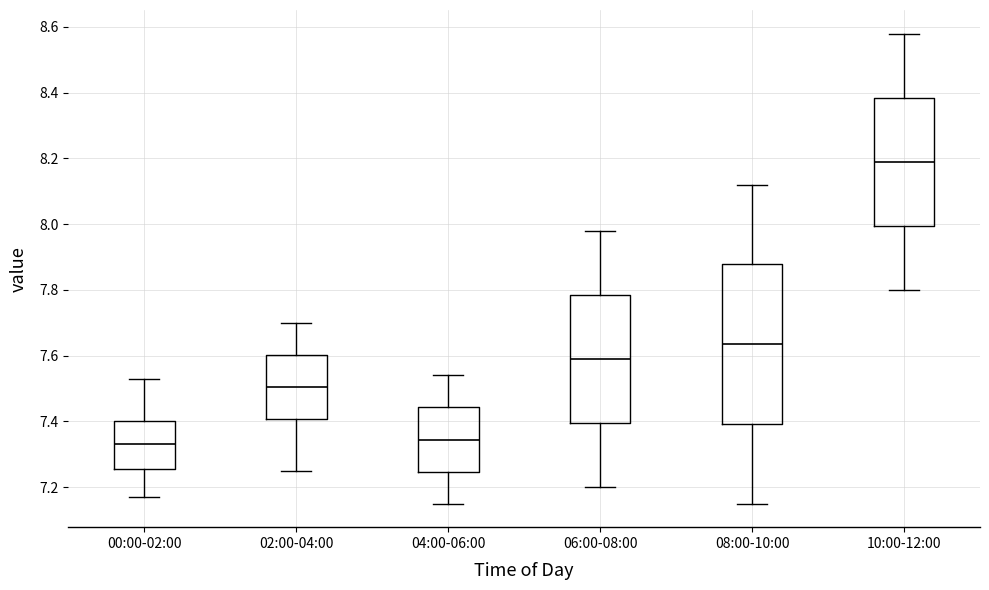

Where does the lower whisker of the box for 00:00-02:00 end on the y-axis? The values are not printed on the chart, so give them approximately, as read against the axis.

7.18